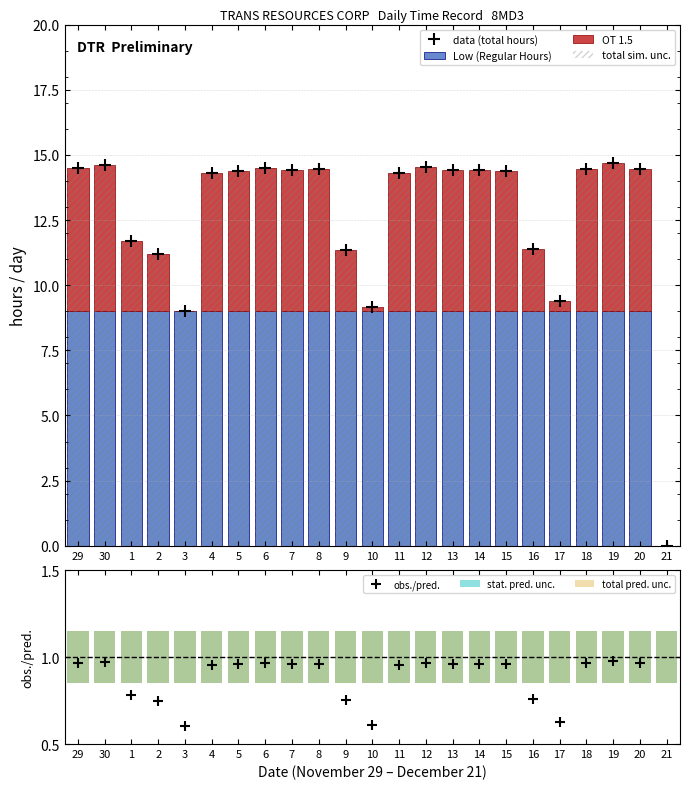

What is the value of the Low (Regular) bar at the 10th from the left?

9.0